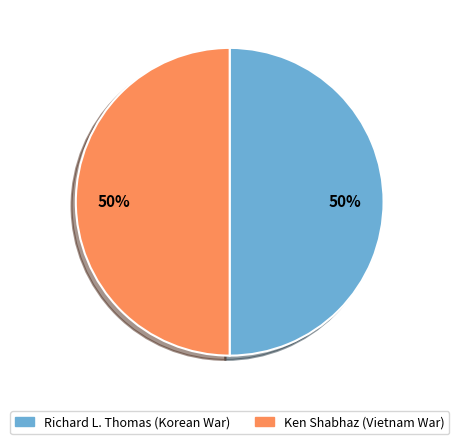

To the nearest percent, what is the average slice percentage?

50%